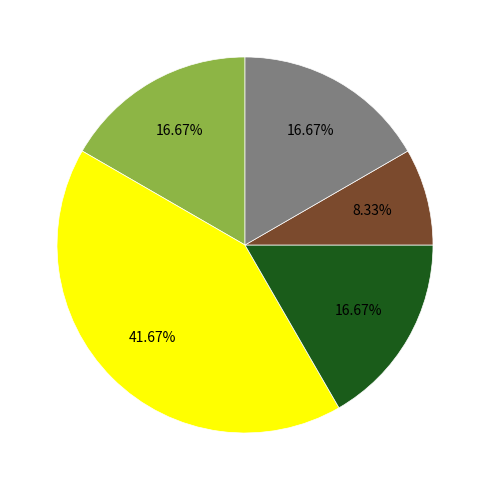

Does any single category account for the majority?

No